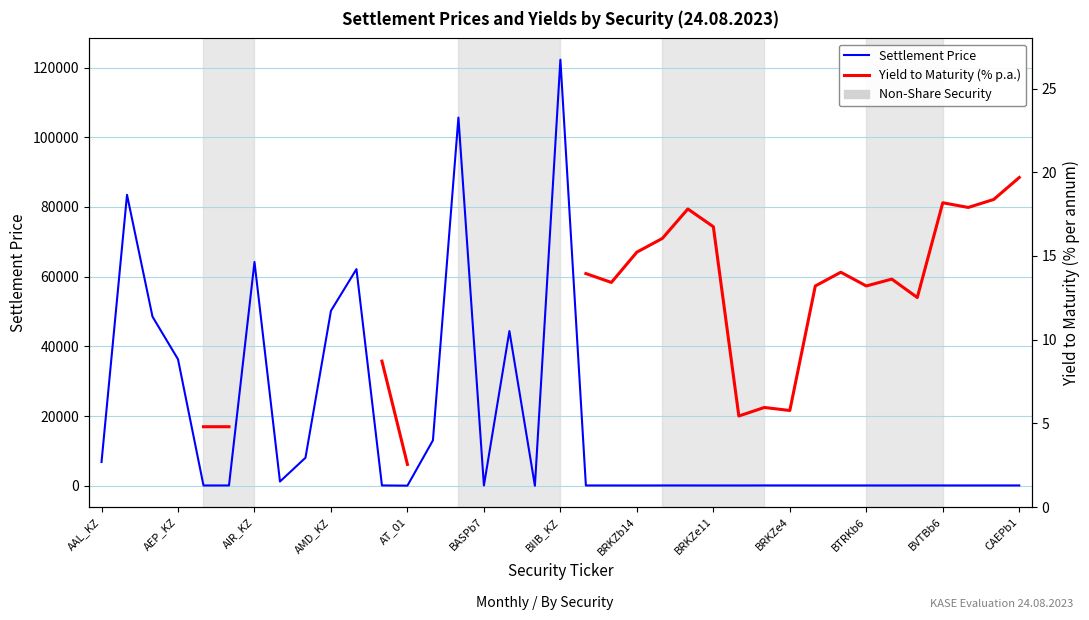

Count the number of data series in this chart.

2